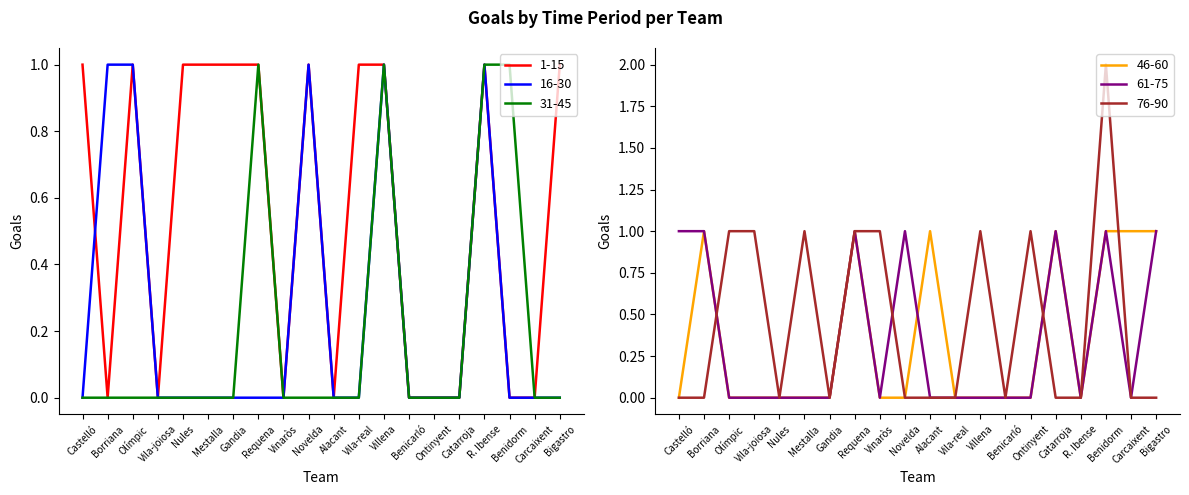

What is the approximate value of 61-75 at Catarroja?

1